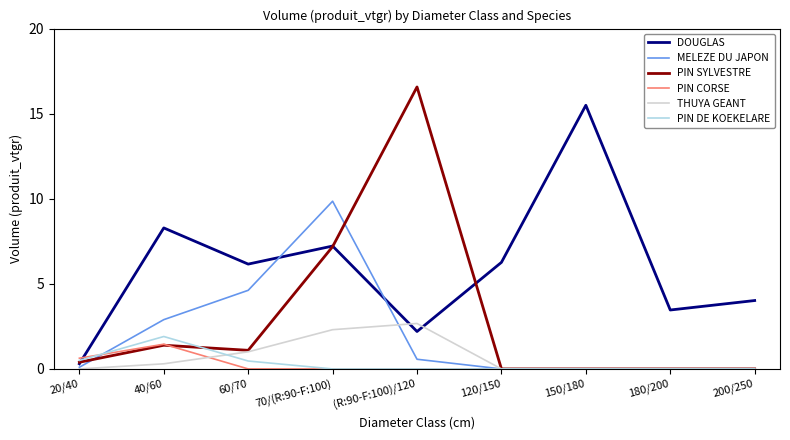

Does the chart display data point markers on the line(s)?

No